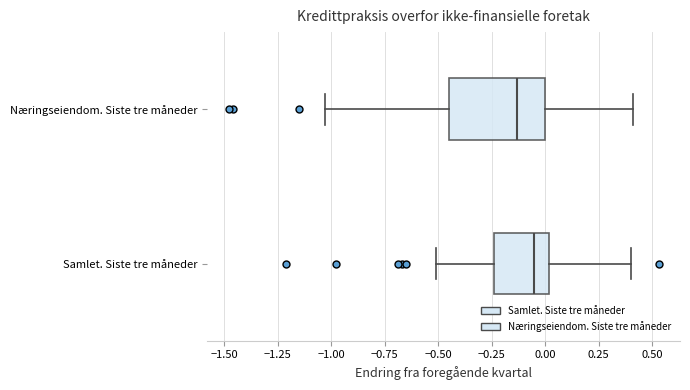

Where does the median line of the box for Næringseiendom. Siste tre måneder sit on the x-axis? The values are not printed on the chart, so give them approximately, as read against the axis.

-0.15